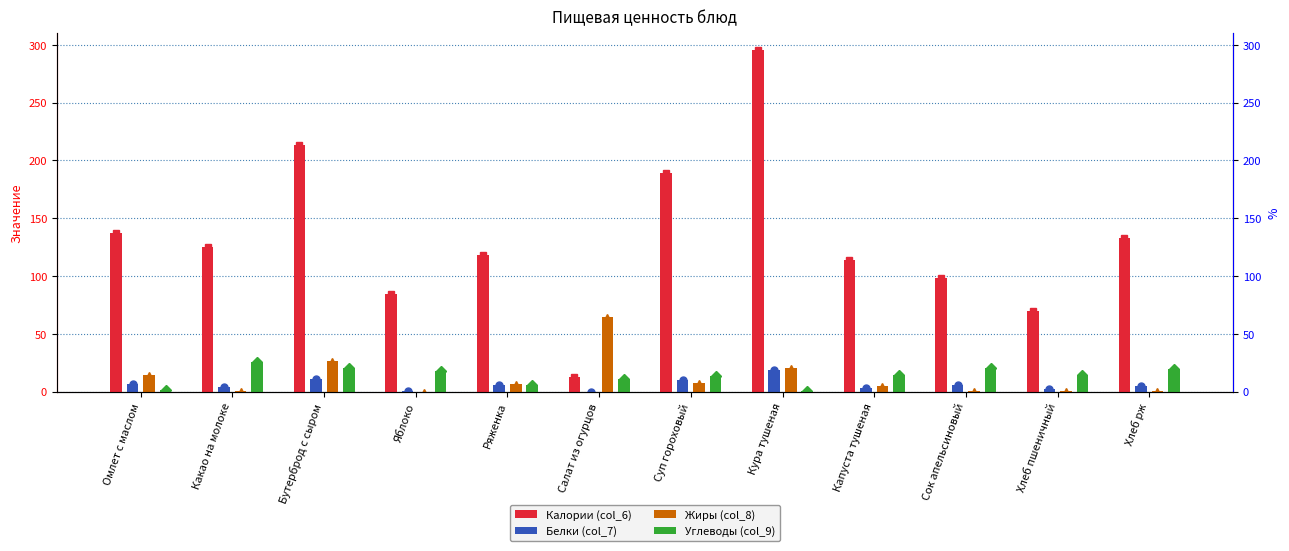

Rank the categories by Жиры (col_8) value from highest to lowest.

Салат из огурцов, Бутерброд с сыром, Кура тушеная, Омлет с маслом, Суп гороховый, Ряженка, Капуста тушеная, Хлеб рж, Какао на молоке, Хлеб пшеничный, Сок апельсиновый, Яблоко